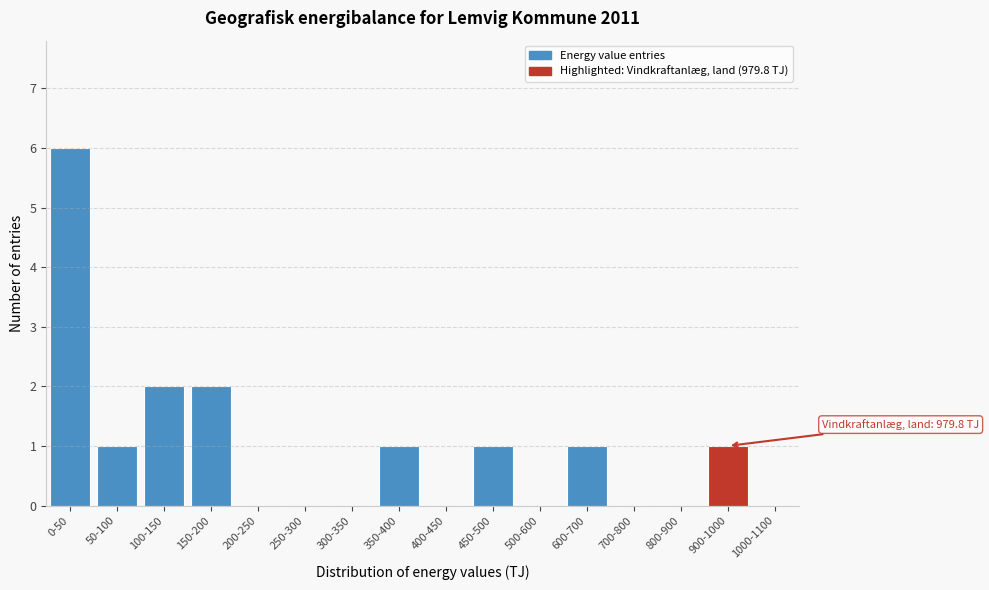

Reading left to right, list all the values displayed in this chart.

0-50=6	50-100=1	100-150=2	150-200=2	200-250=0	250-300=0	300-350=0	350-400=1	400-450=0	450-500=1	500-600=0	600-700=1	700-800=0	800-900=0	900-1000=1	1000-1100=0